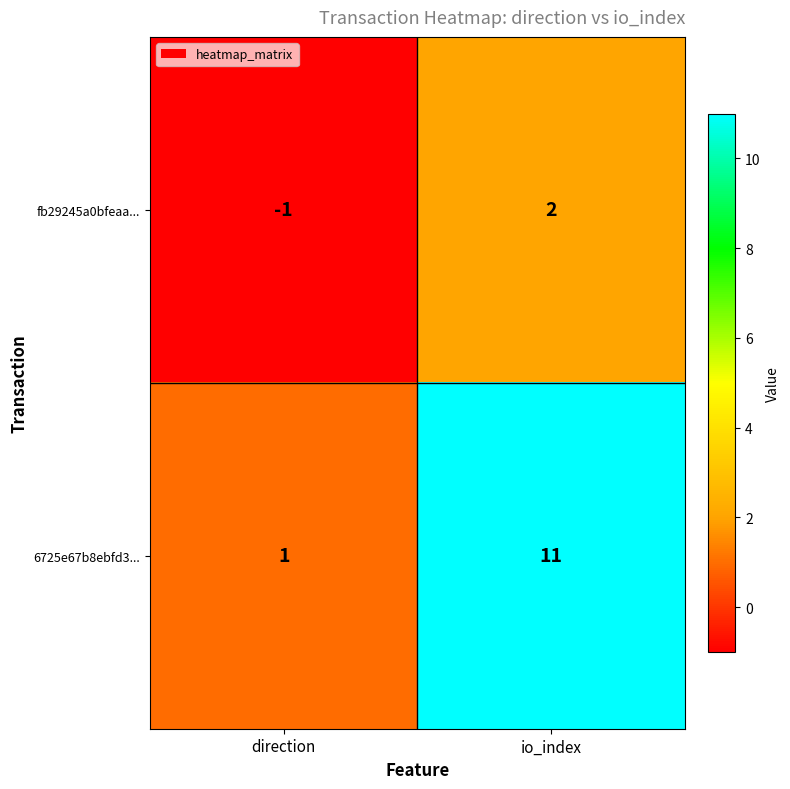

Reading left to right, transcribe all the data shown in this chart.

fb29245a0bfeaa...: direction=-1	io_index=2
6725e67b8ebfd3...: direction=1	io_index=11